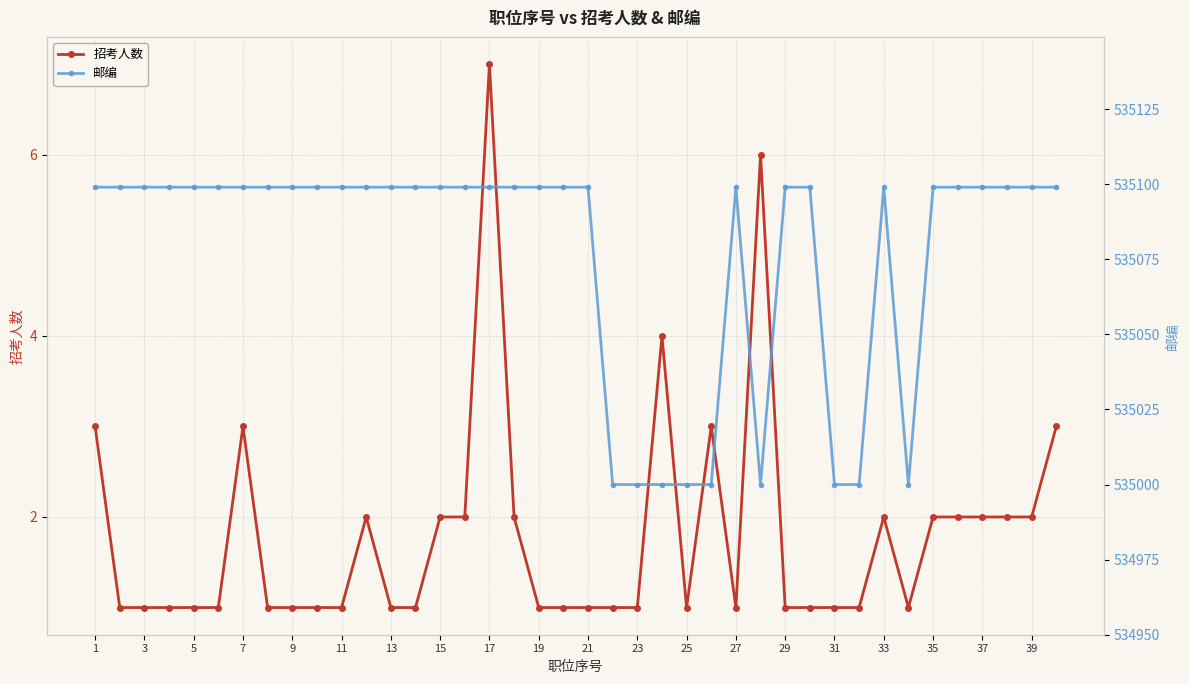

What is the value of the 招考人数 point at the 7th from the left?

3